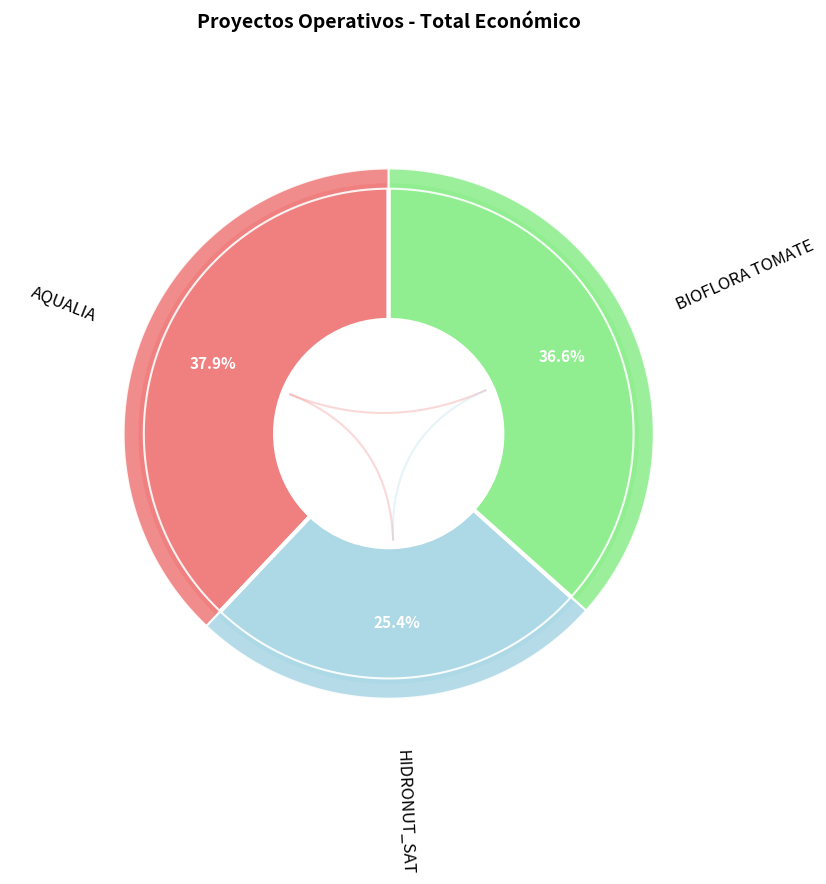

Rank the categories by value from highest to lowest.

AQUALIA, BIOFLORA TOMATE, HIDRONUT_SAT